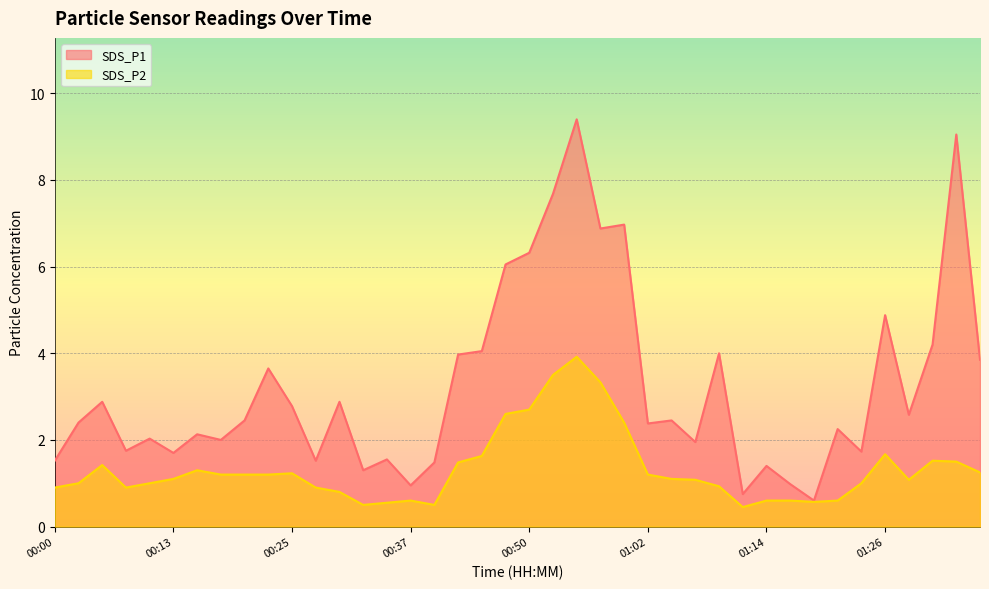

True or false: SDS_P2 and SDS_P1 cross at least once.

False